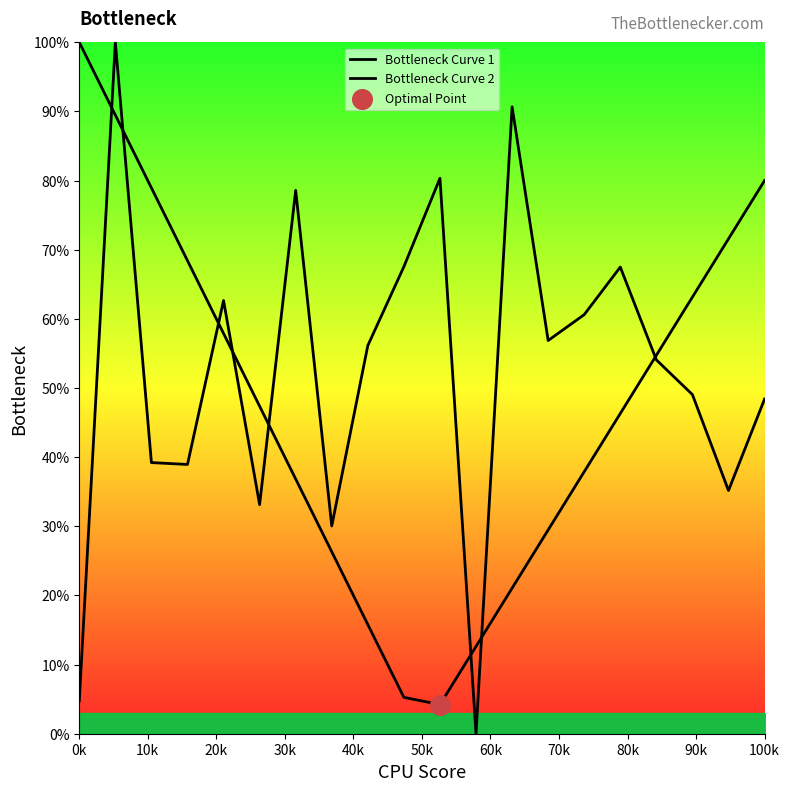

Which series reaches the minimum Y coordinate?

Bottleneck Curve 2